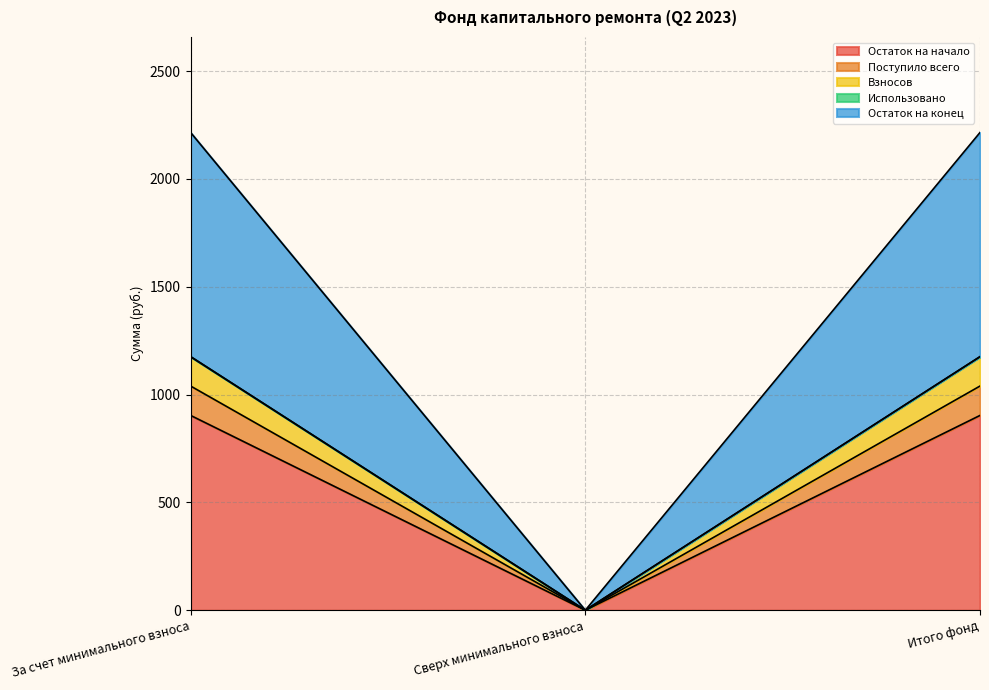

What is the label of the 1st point from the left?

За счет минимального взноса